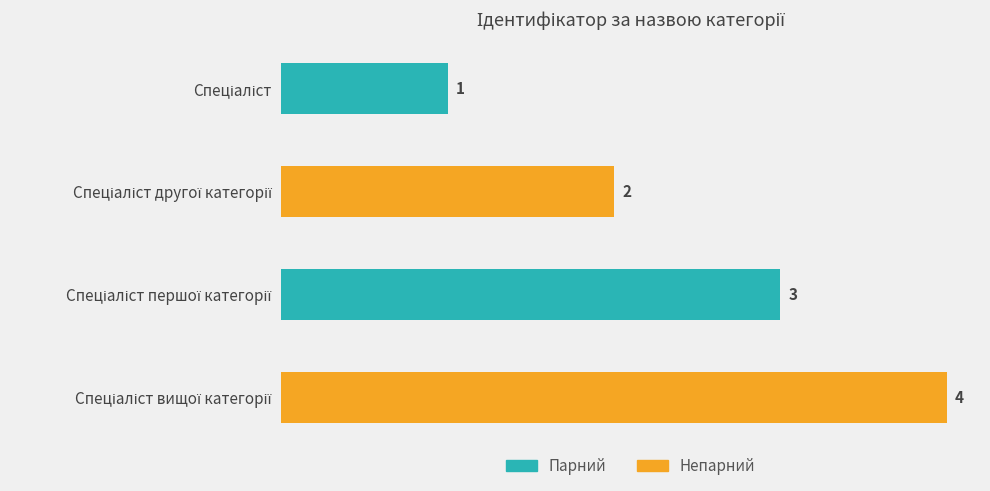

What is the difference between the maximum and minimum values?

3